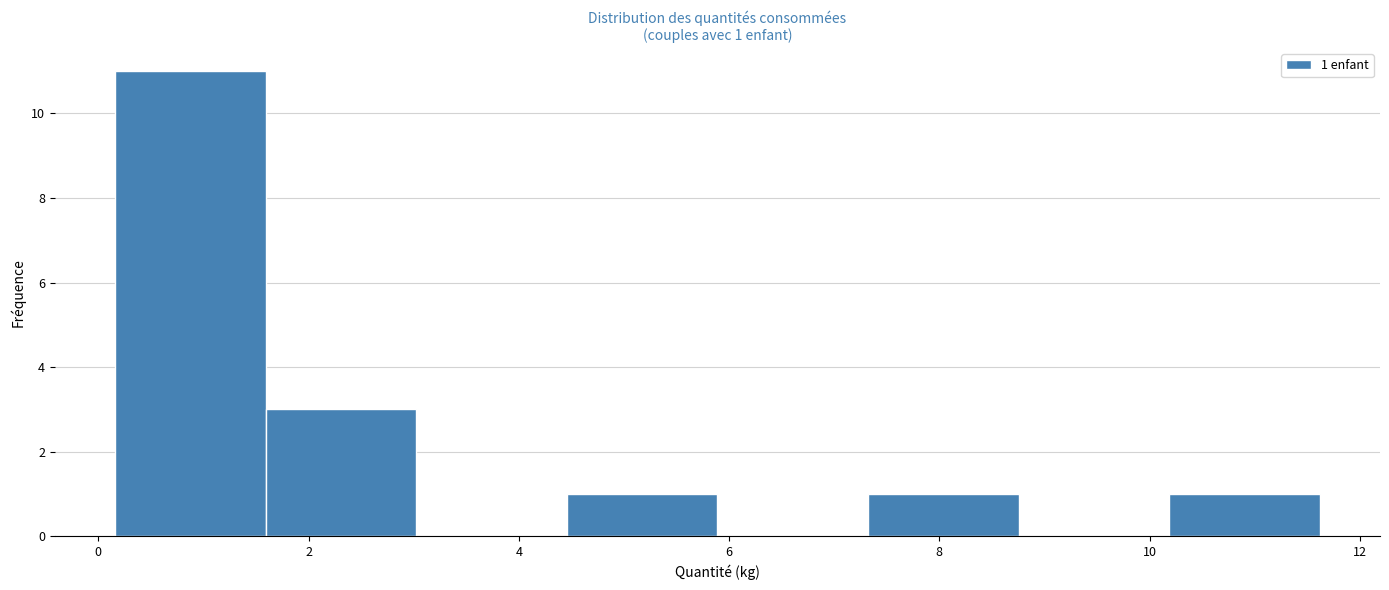

Over which range of the x-axis is the bar tallest?

0.2 to 1.6